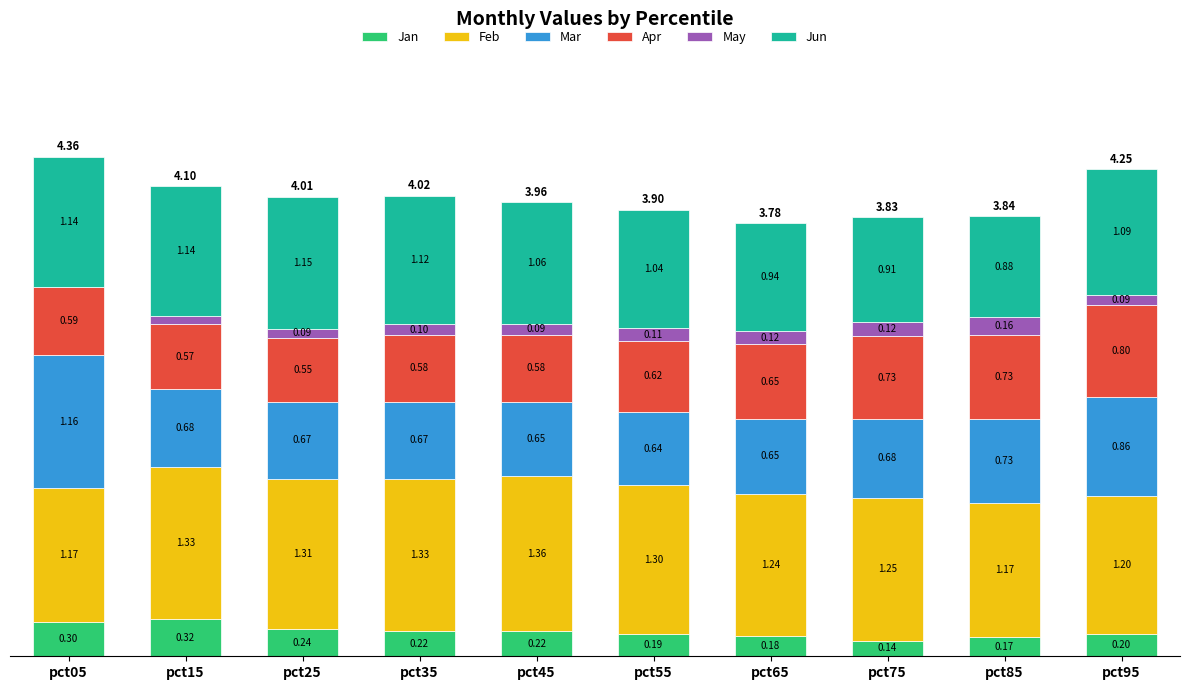

What is the total value across all series at pct75?

3.8